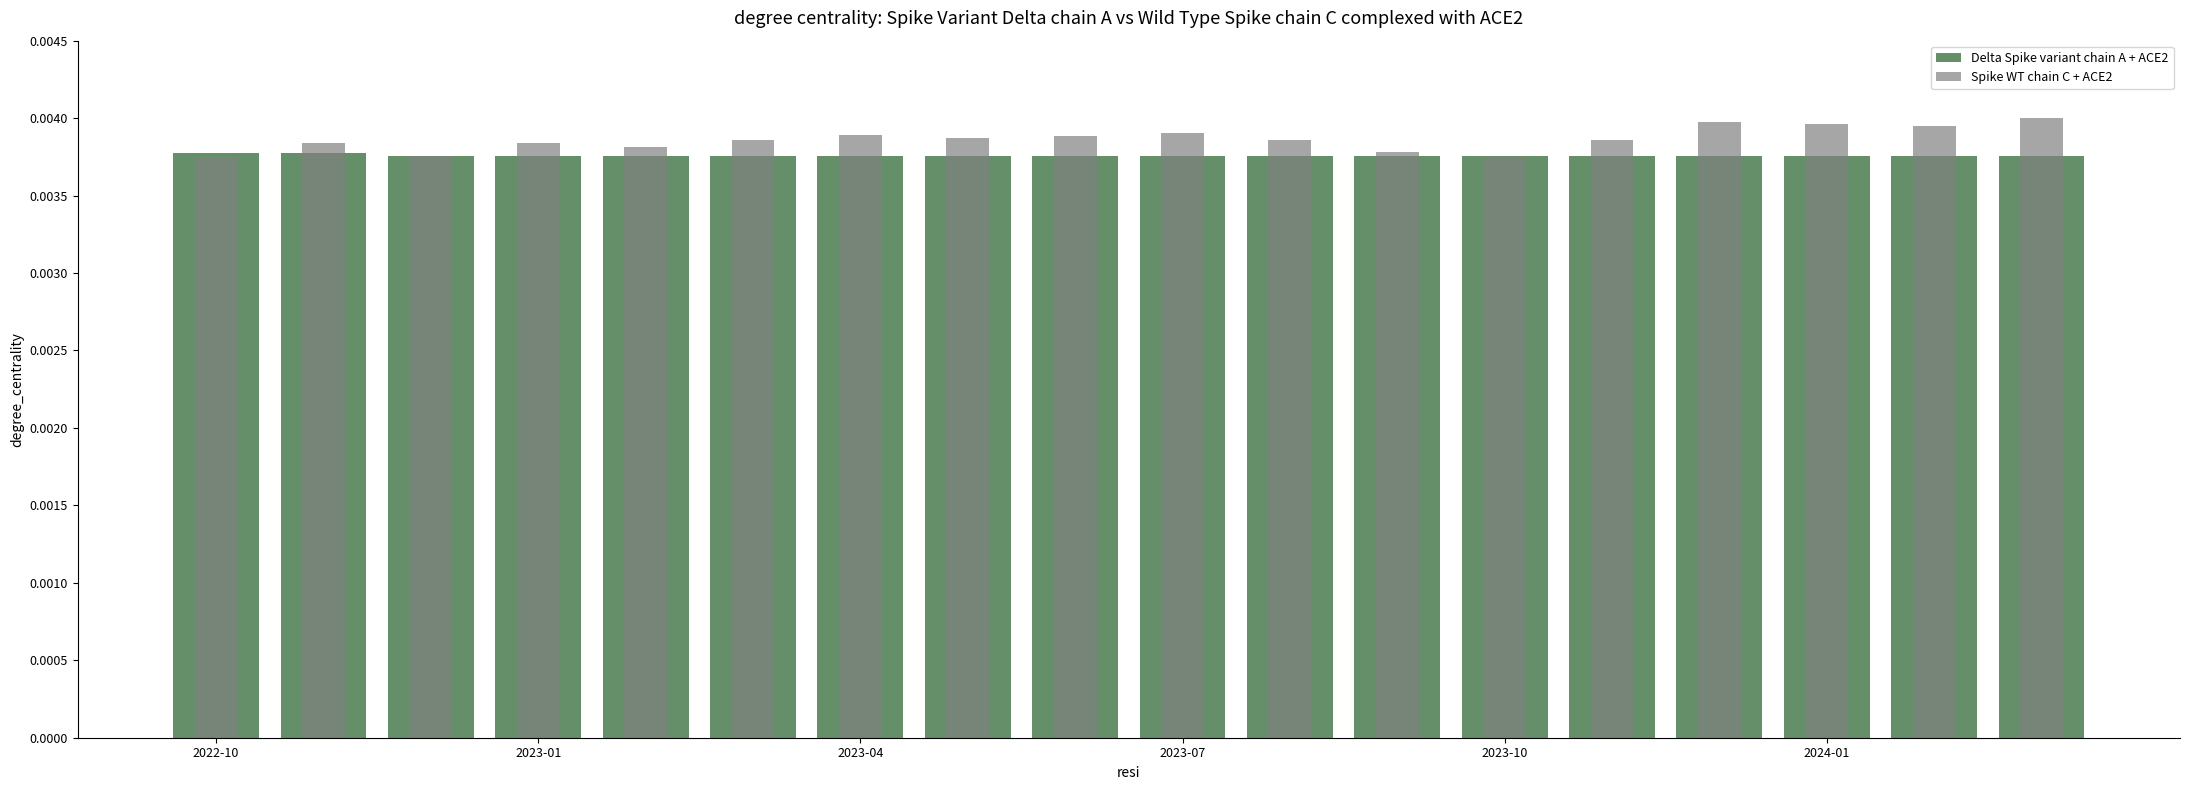

How many bars are there in total?

36